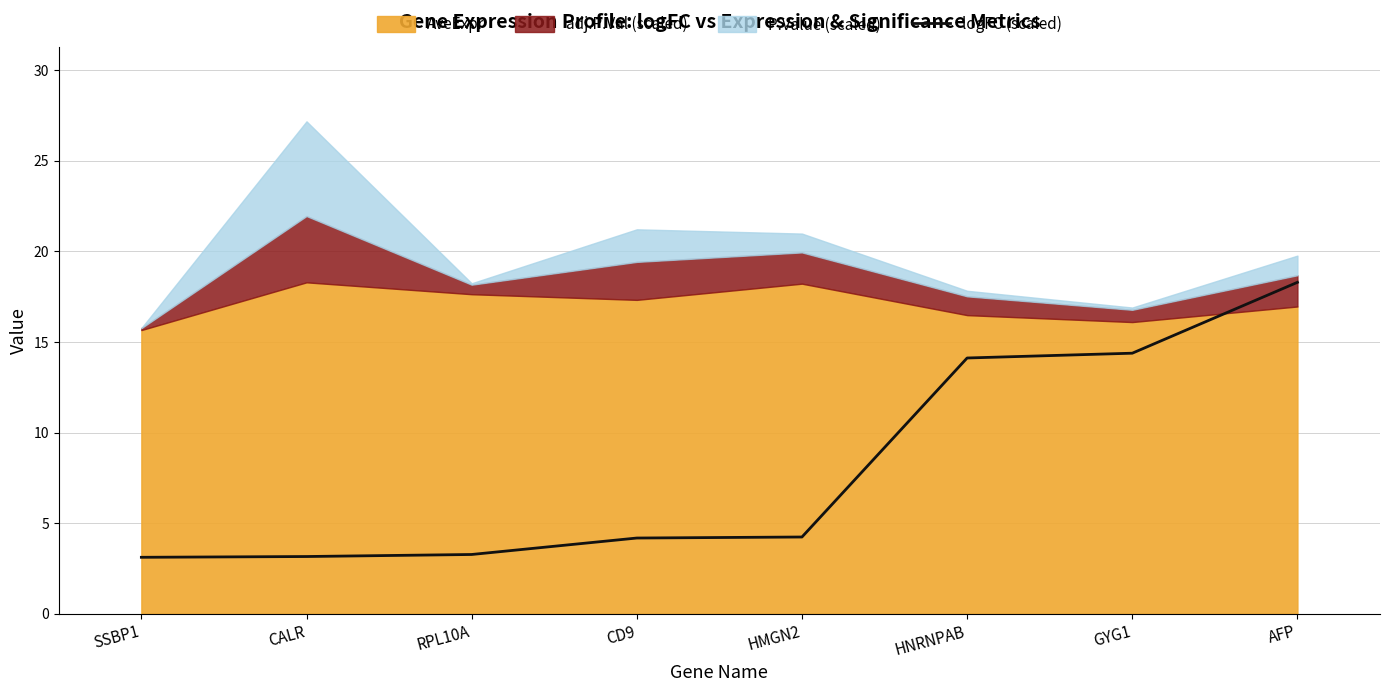

What is the difference between the maximum and minimum values?

15.2